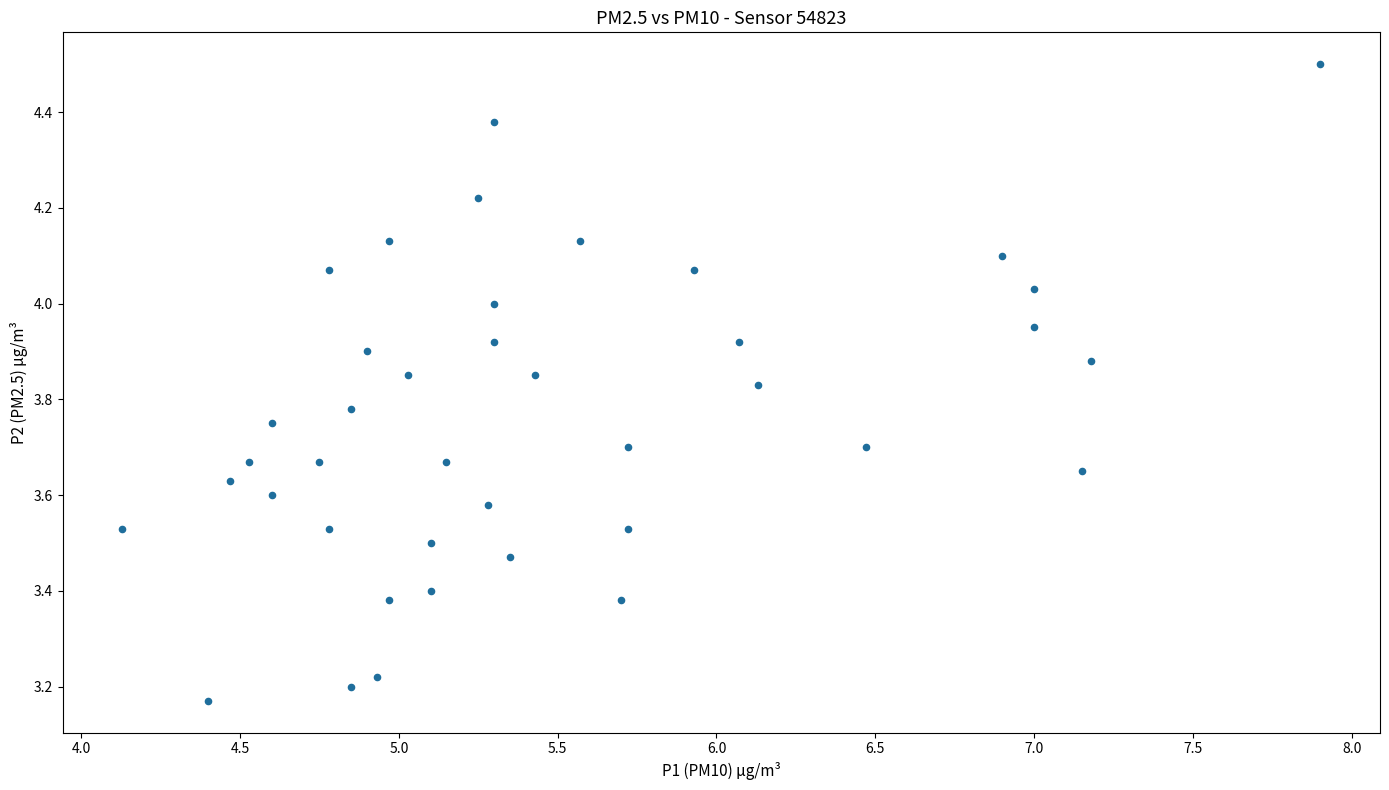

What is the range of Y values (max minus min)?

1.3